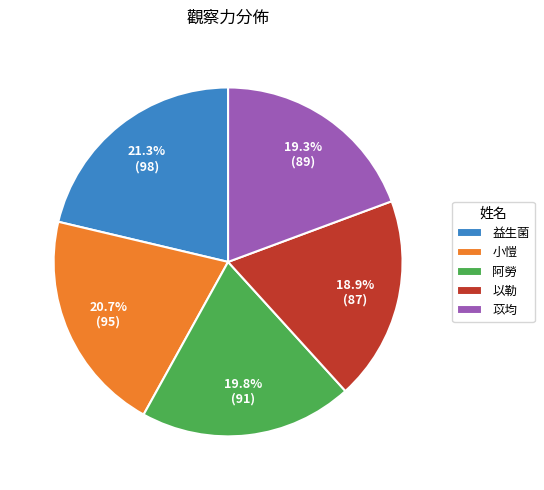

Between 阿勞 and 小愷, which is larger?

小愷